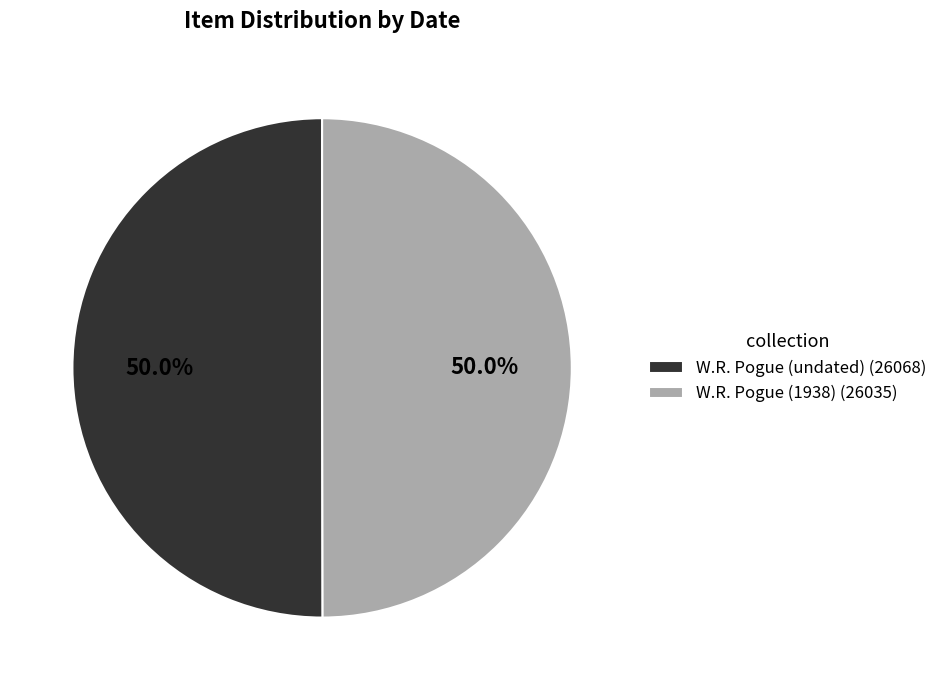

Combined, what portion of the pie is W.R. Pogue (1938) (26035) and W.R. Pogue (undated) (26068)?

100.0%